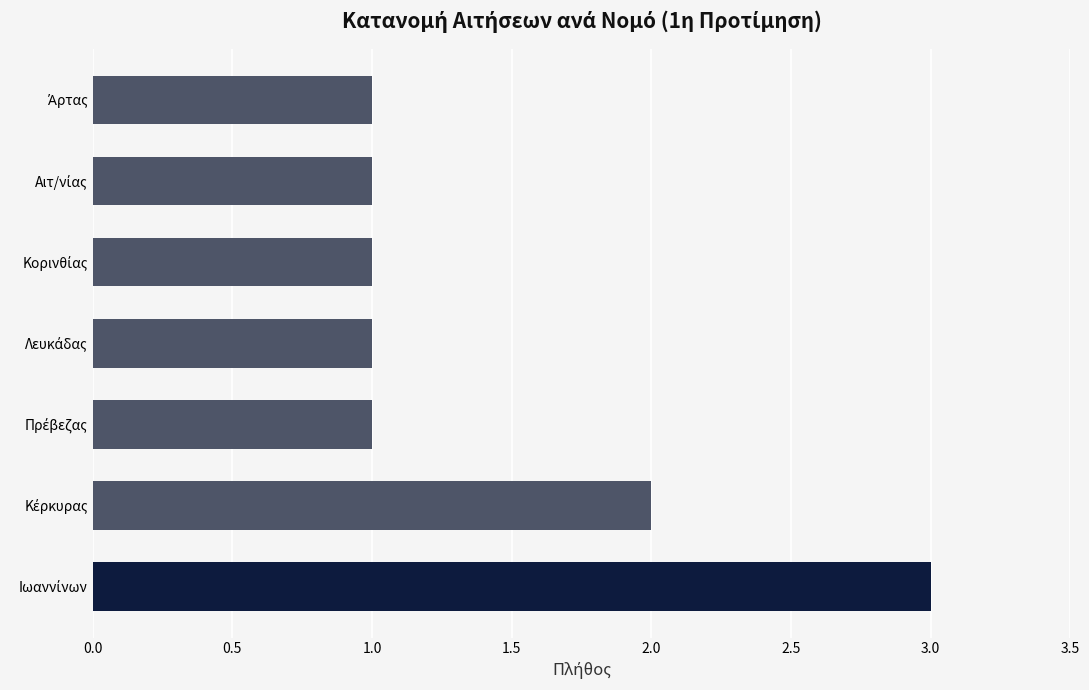

What is the maximum value shown in the chart?

3